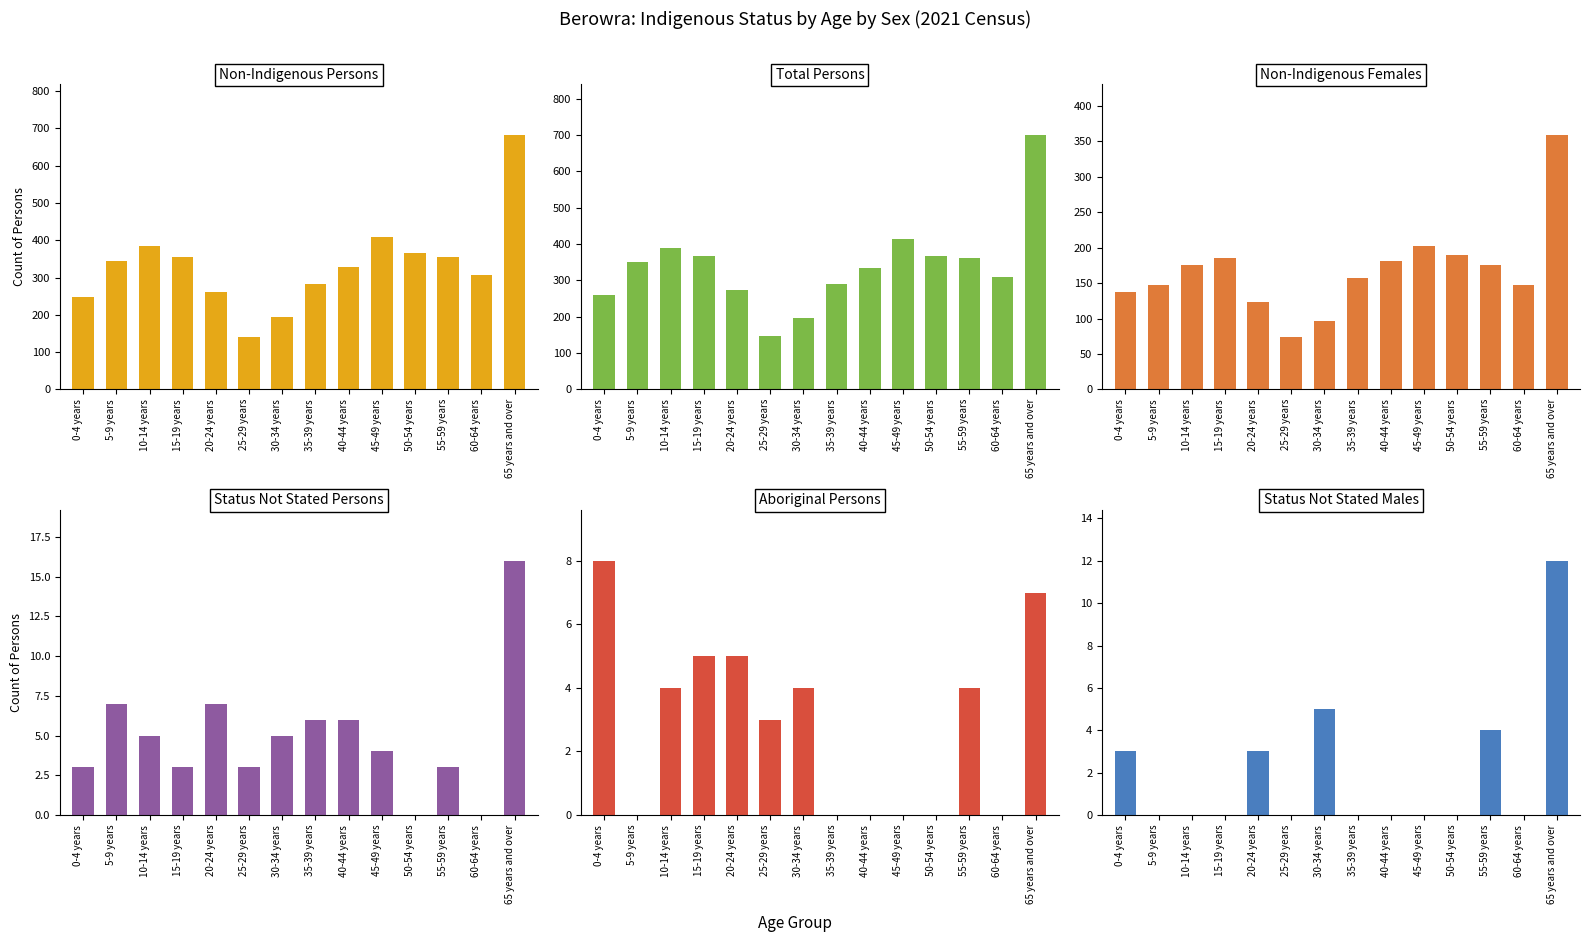

What is the difference between the second highest and minimum values in the Status Not Stated Persons series?

7